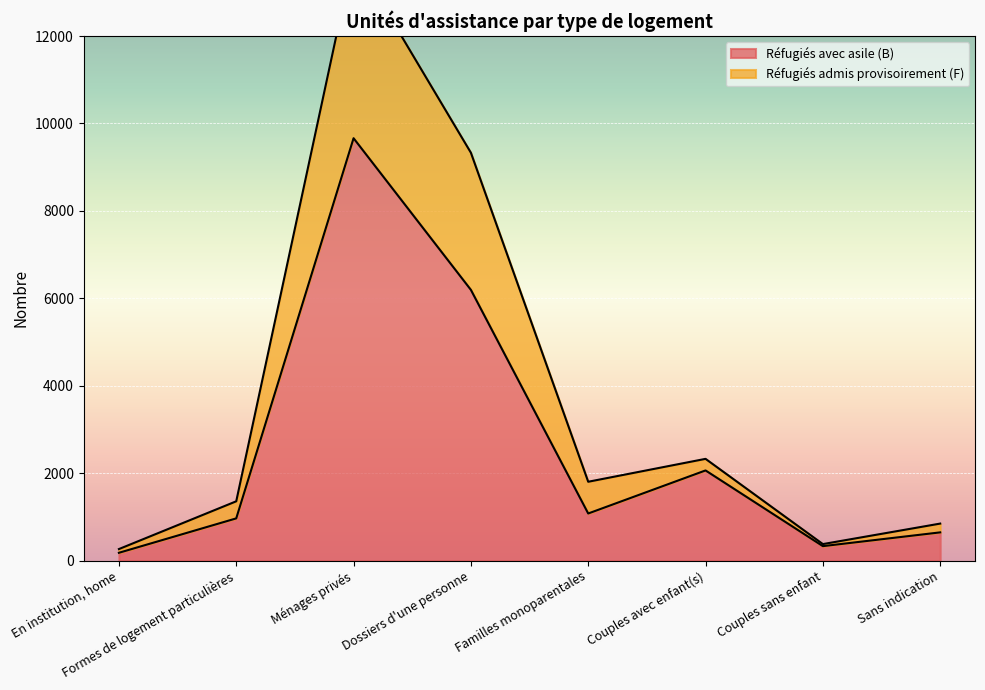

Where is Réfugiés admis provisoirement (F) nearest to the value 7050?

Dossiers d'une personne